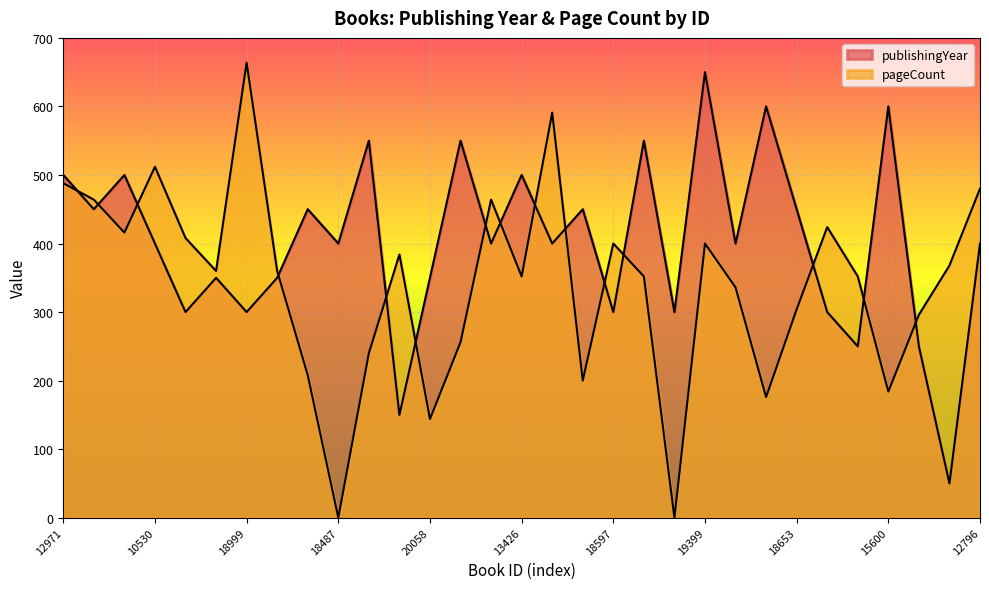

True or false: publishingYear and pageCount intersect in this chart.

True